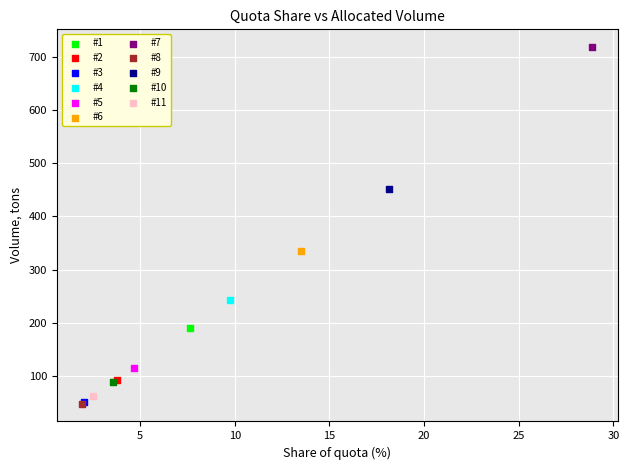

Which series reaches the maximum Y coordinate?

#7